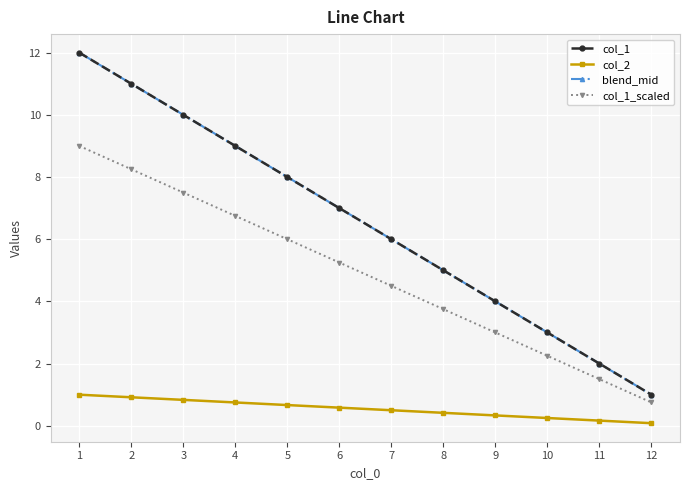

What is the value of the col_1 point at the 12th from the left?

1.0